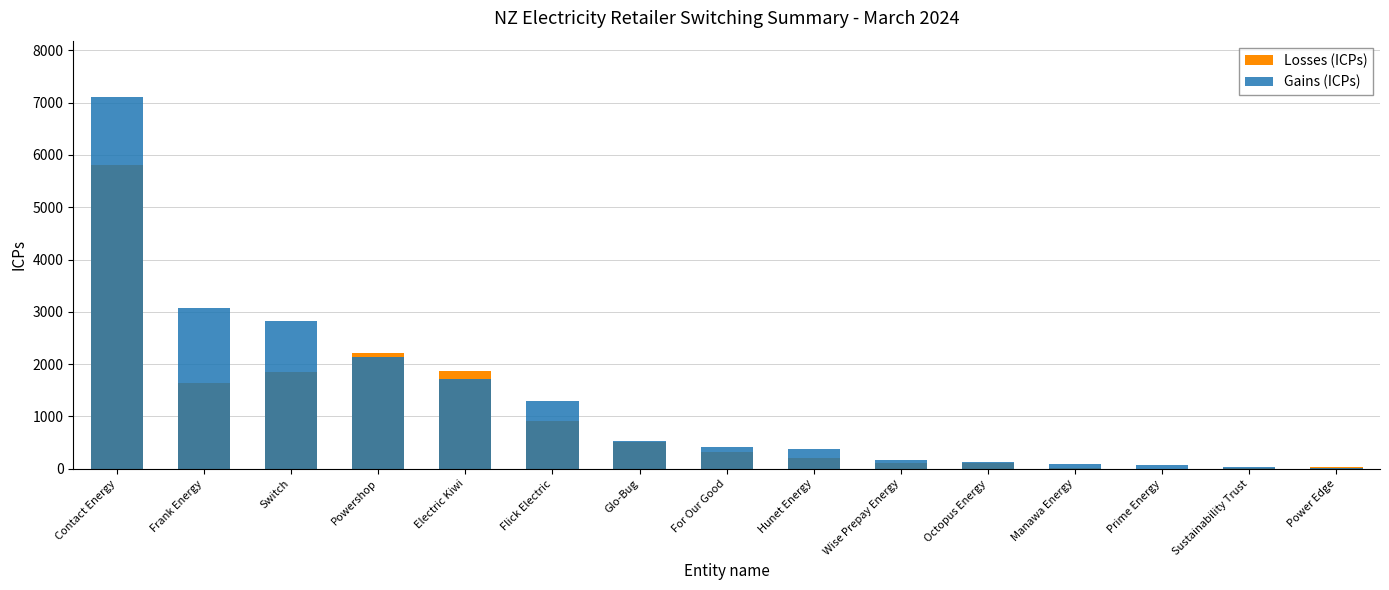

At which category is the sum across all series the highest?

Contact Energy